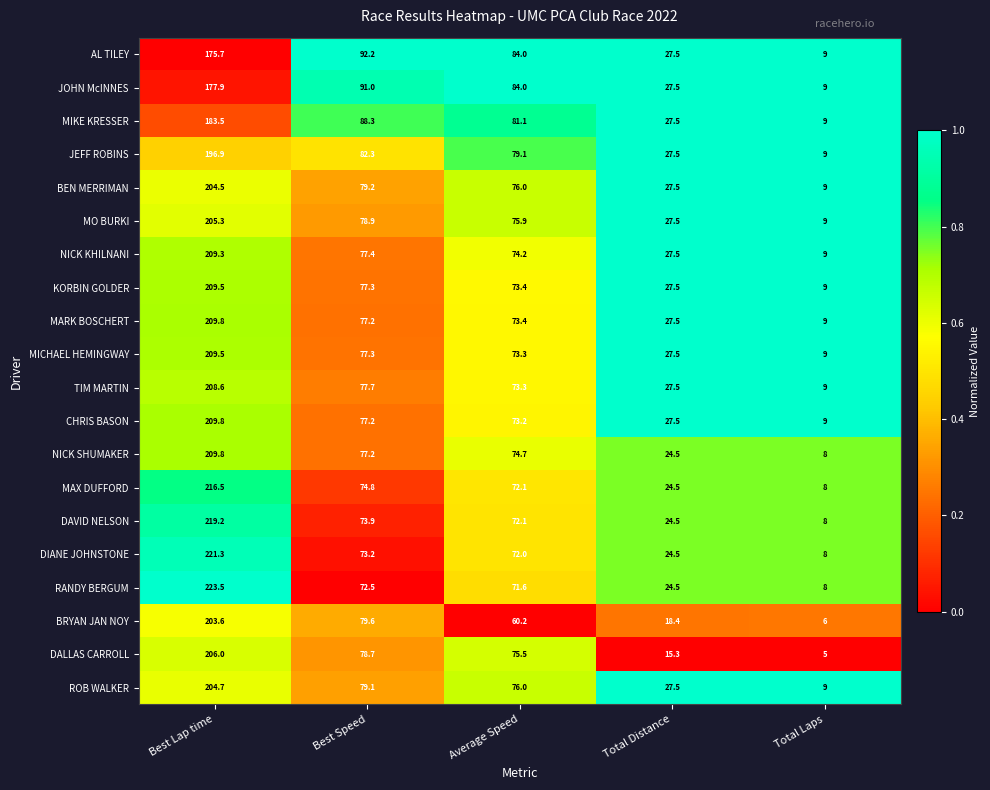

Rank the categories by BEN MERRIMAN value from highest to lowest.

Best Lap time, Best Speed, Average Speed, Total Distance, Total Laps